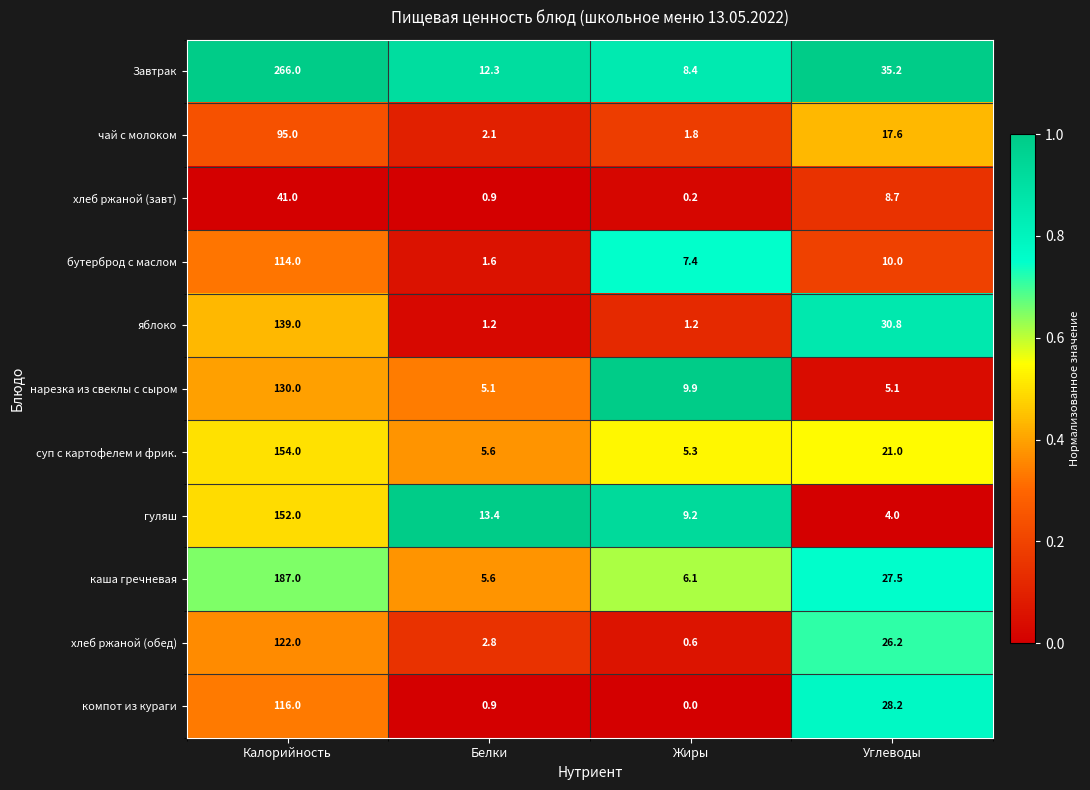

Is the value of компот из кураги at Калорийность greater than the value of гуляш at Белки?

Yes